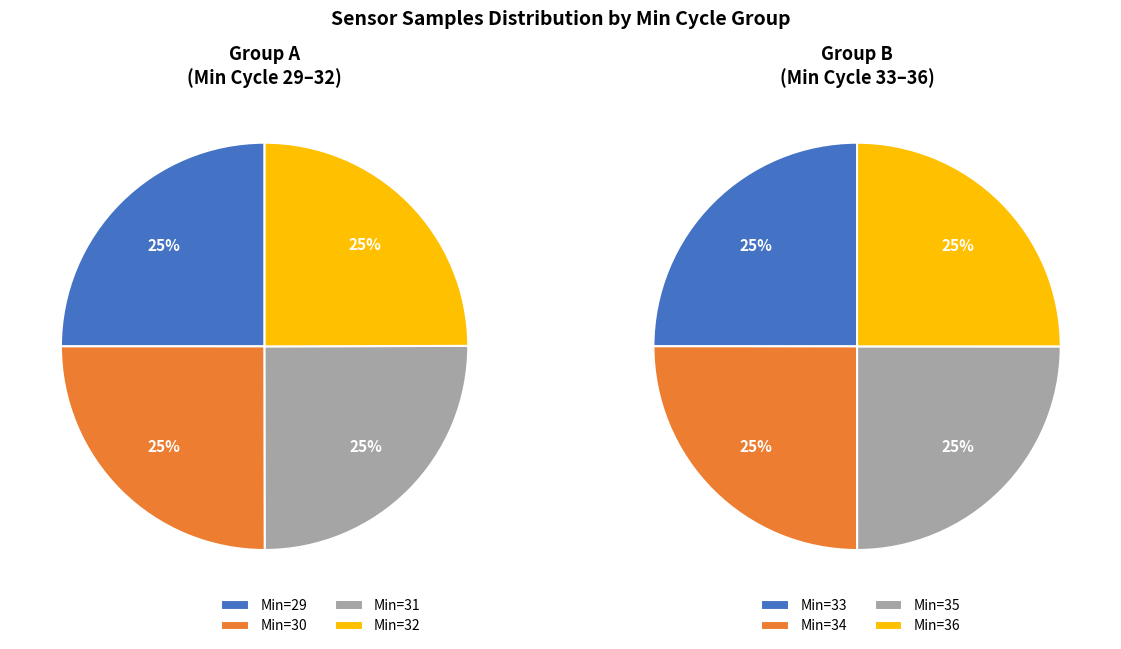

Is 31 the majority of the pie?

No